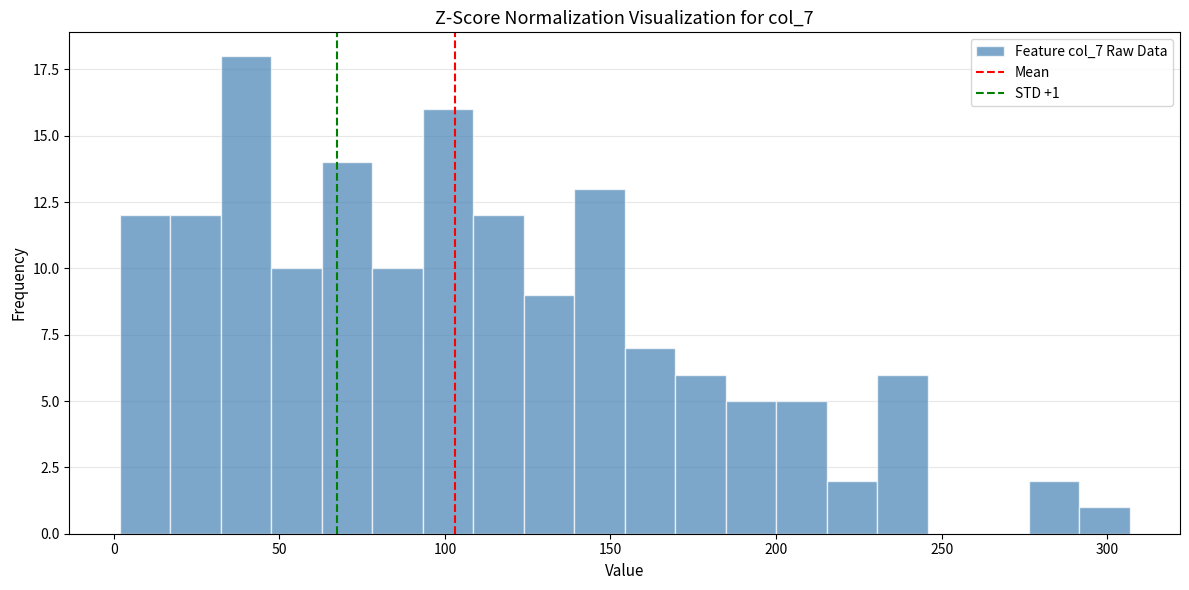

Around what value on the x-axis is the tallest bar? Give the approximate position of its centre, as read against the axis.

40